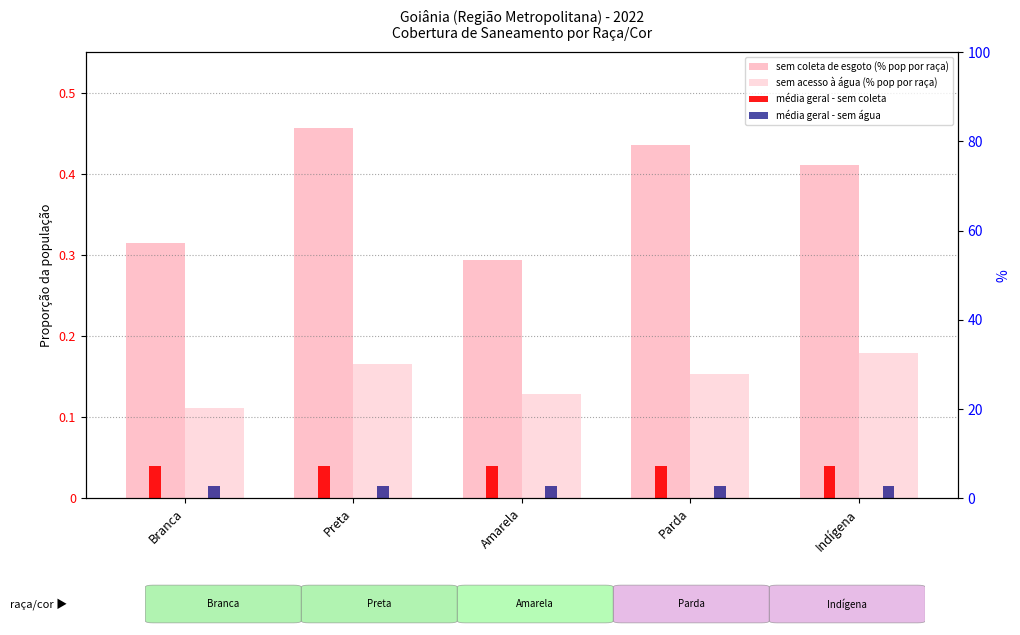

What is the average value of the sem coleta de esgoto (% pop por raça) series?

0.4